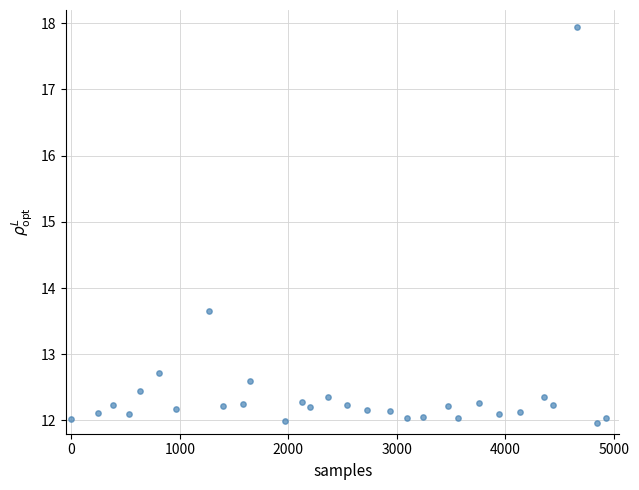

What Y value in the scatter plot is closest to 14?

13.7